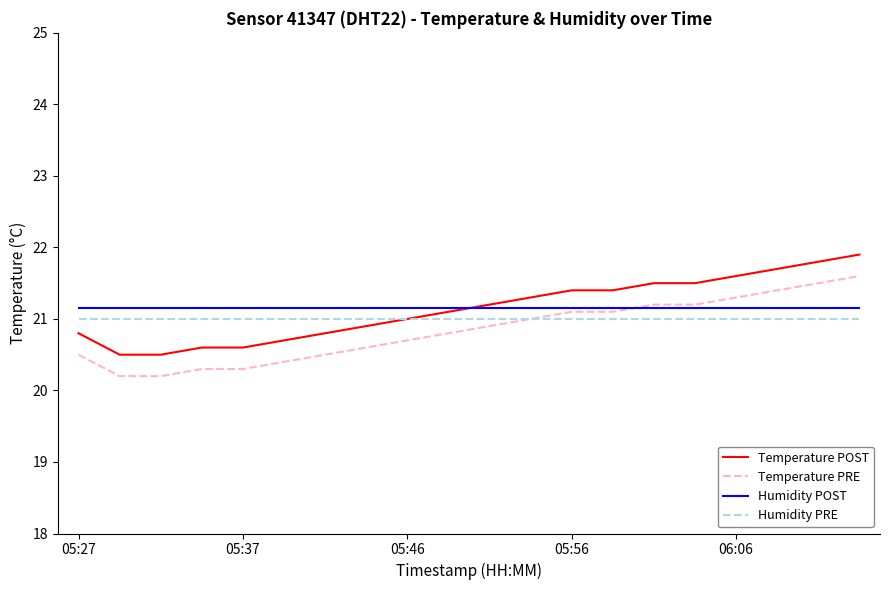

What is the minimum value for Temperature PRE?

20.2